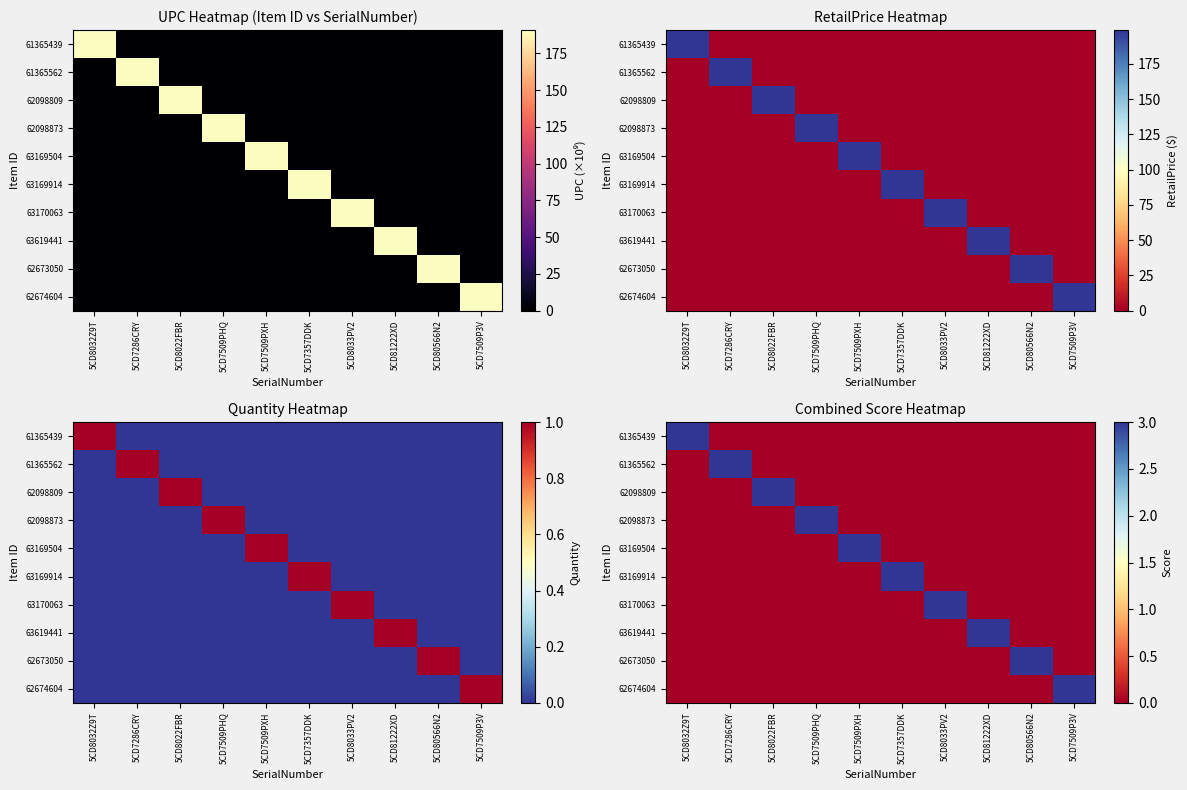

Between 5CD8022FBR and 5CD80566N2, which series saw the biggest shift?

62098809